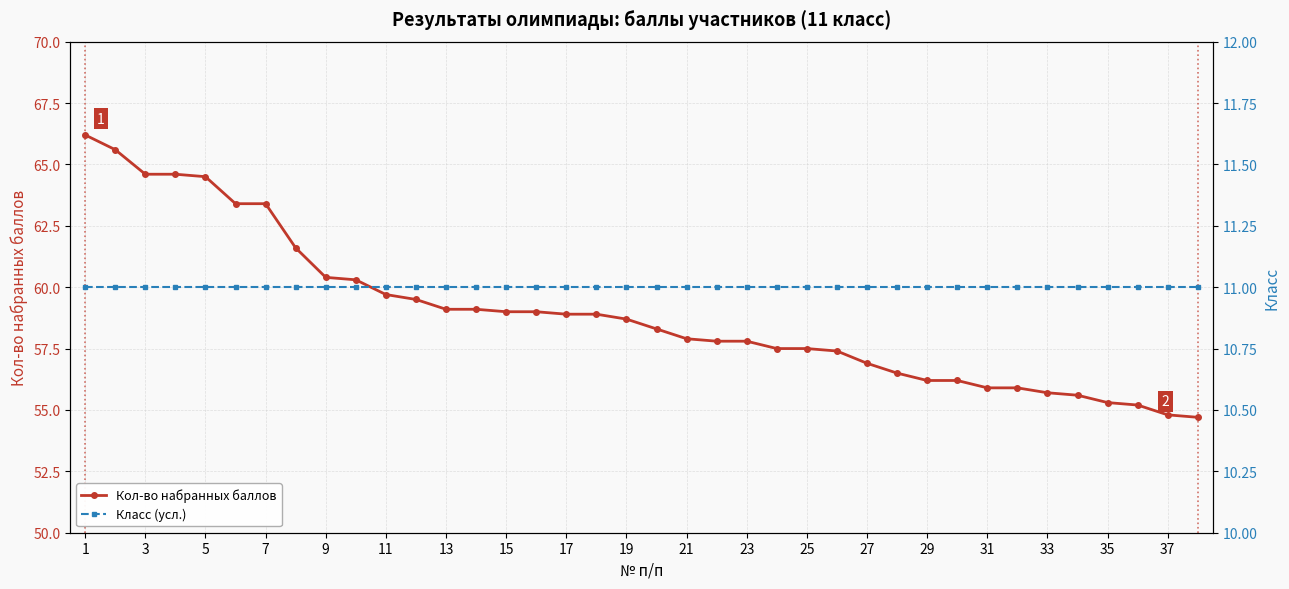

What is the approximate value of Кол-во набранных баллов at 17?

58.9